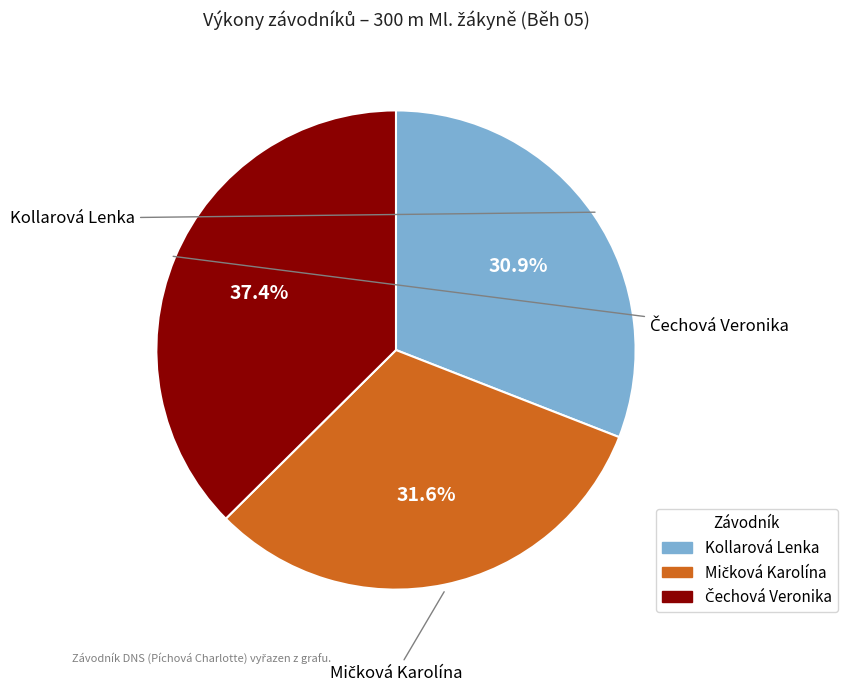

Which category has the smallest portion of the pie?

Kollarová Lenka